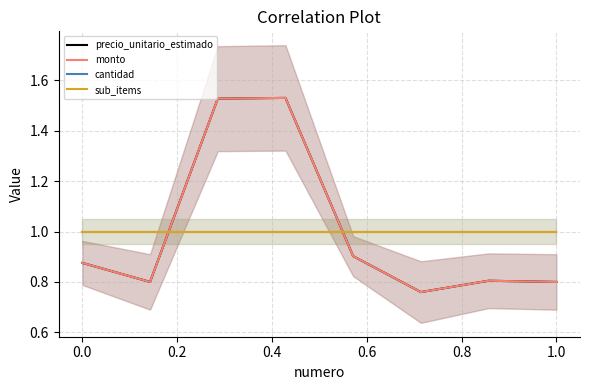

What is the smallest value displayed?

0.8